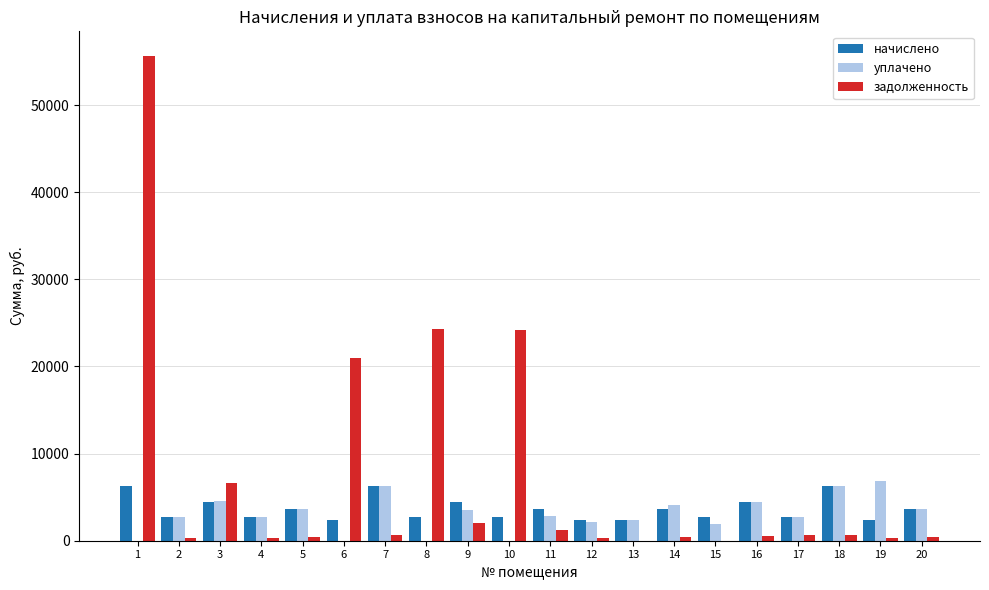

What is the sum of all задолженность values?

139867.0